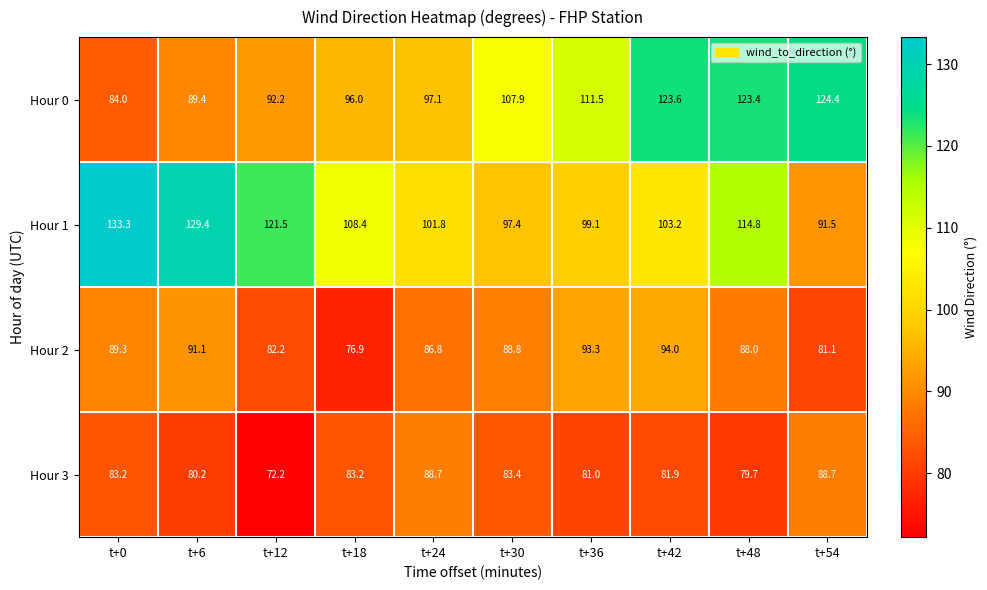

Where does the Hour 3 series first go above 83?

t+0